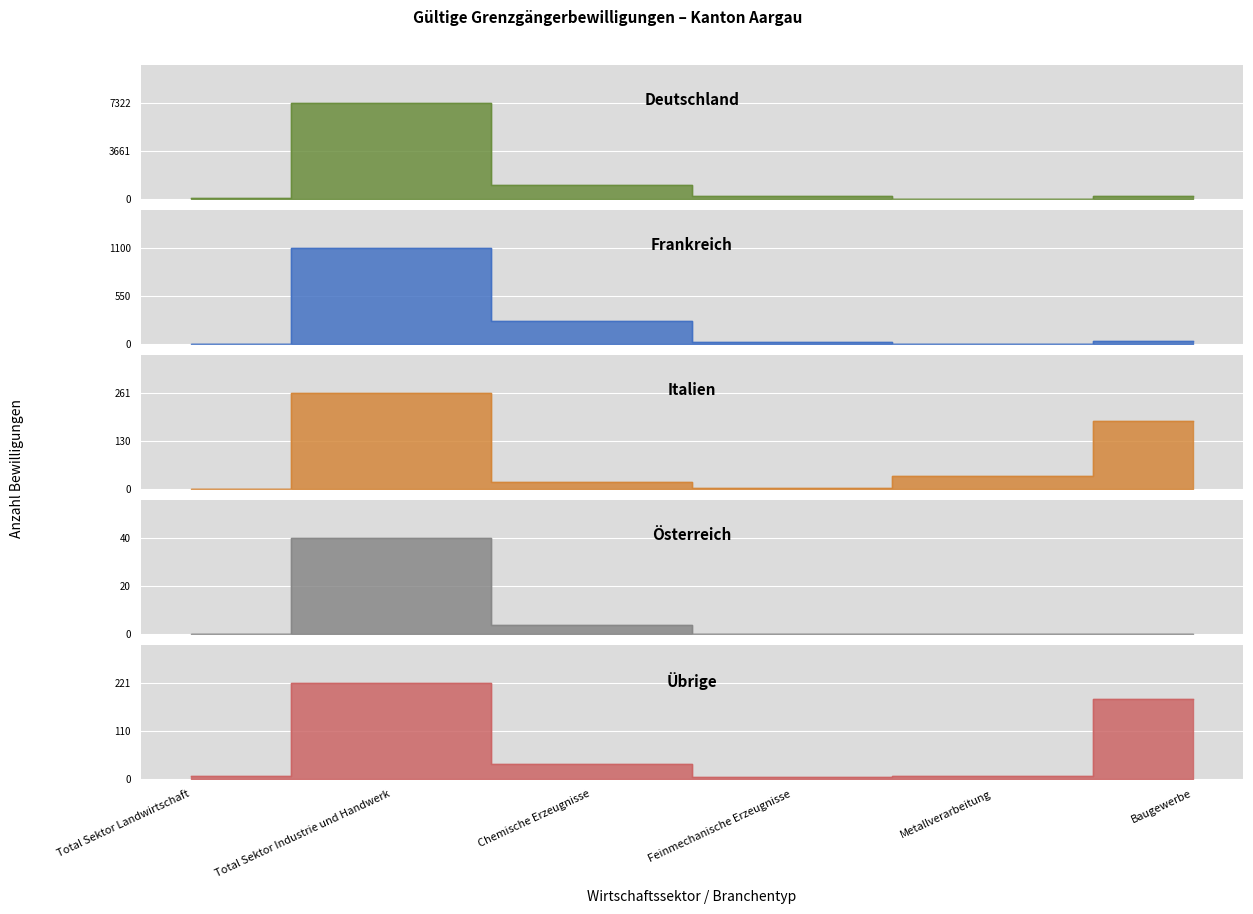

What is the approximate value of Übrige at Feinmechanische Erzeugnisse, to the nearest 5?

5